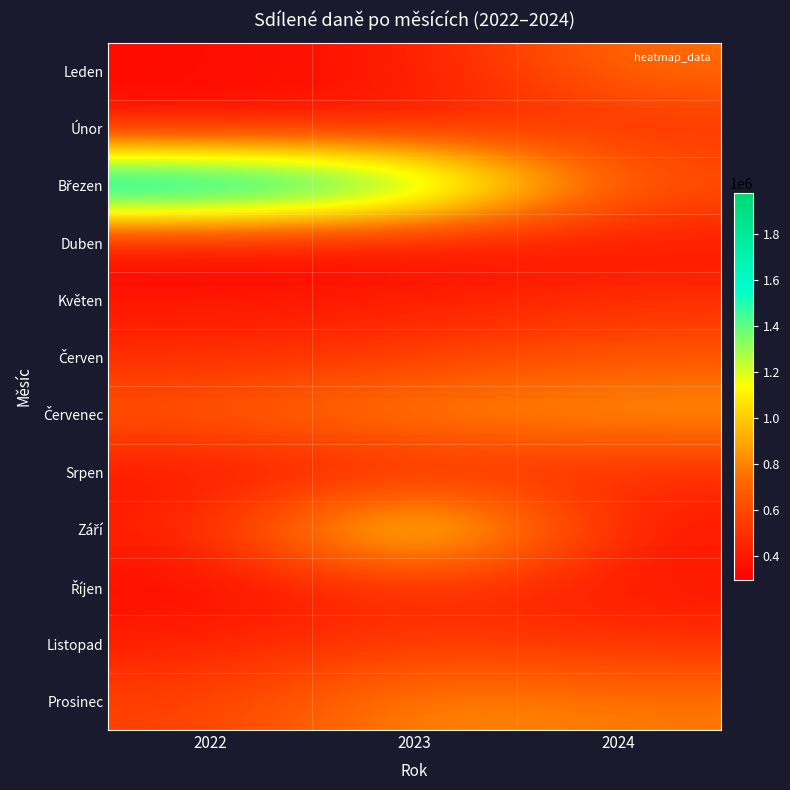

At which category does the chart reach its minimum across all series?

2022